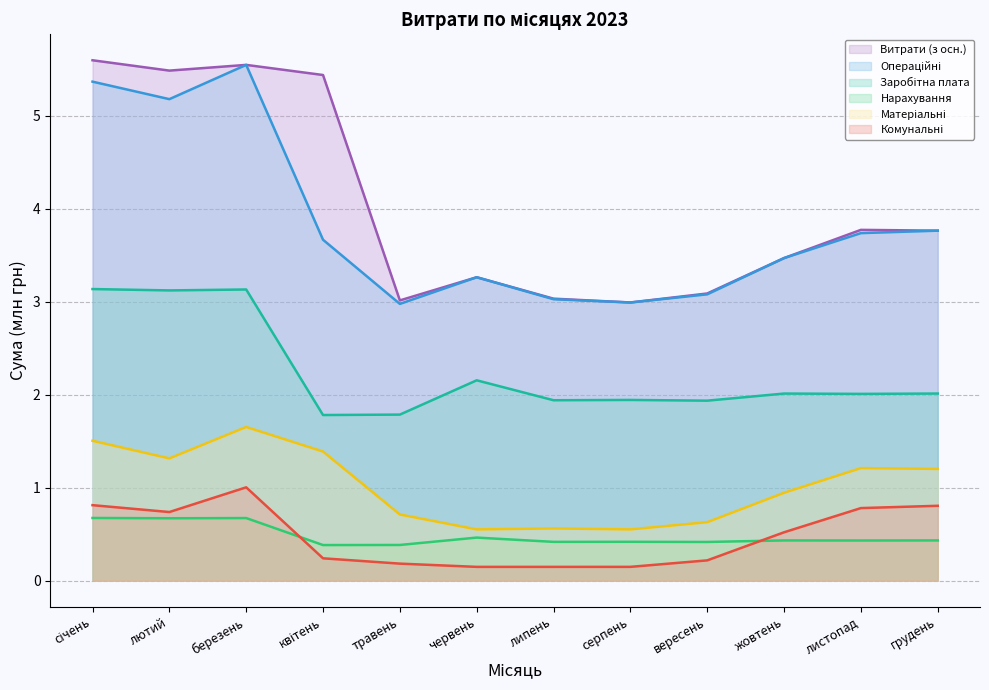

What is the difference between the maximum and minimum values in the Заробітна плата series?

1.4